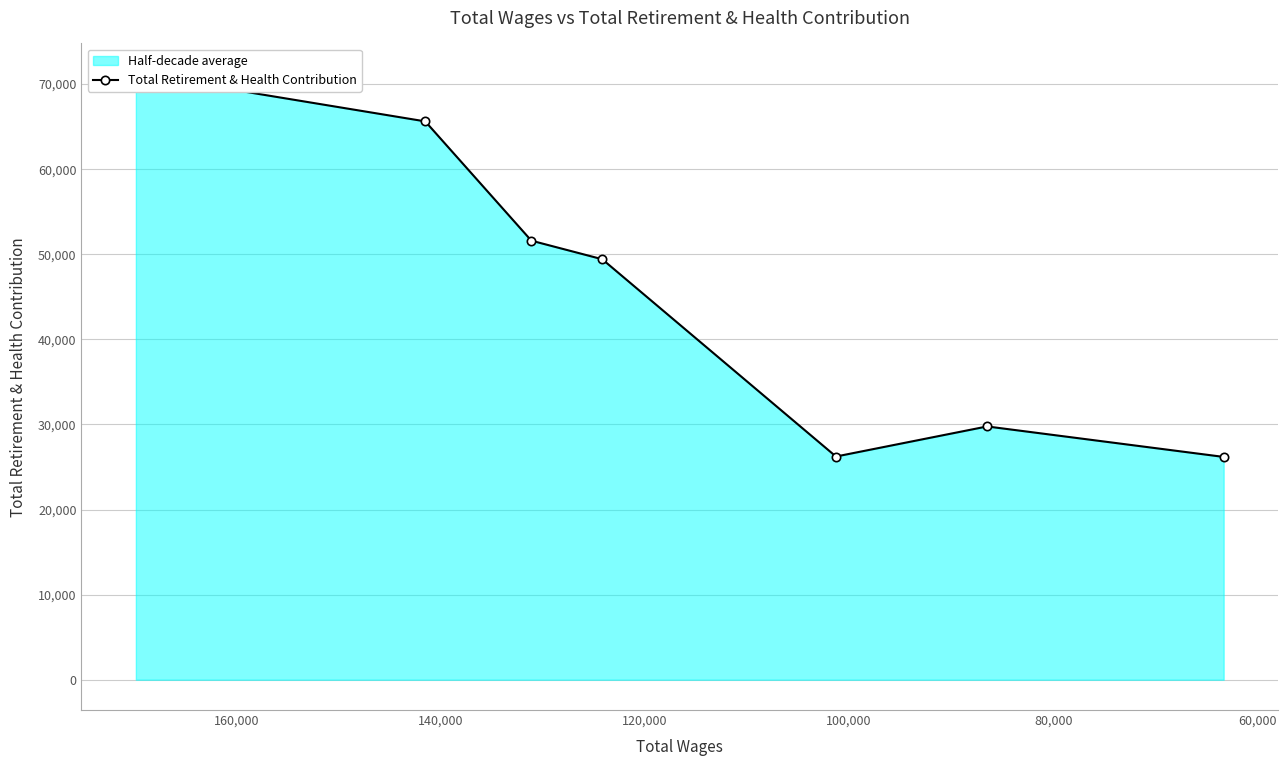

Reading right to left, what are all the values shown in this chart?

26184	29765	26230	49415	51598	65615	71213